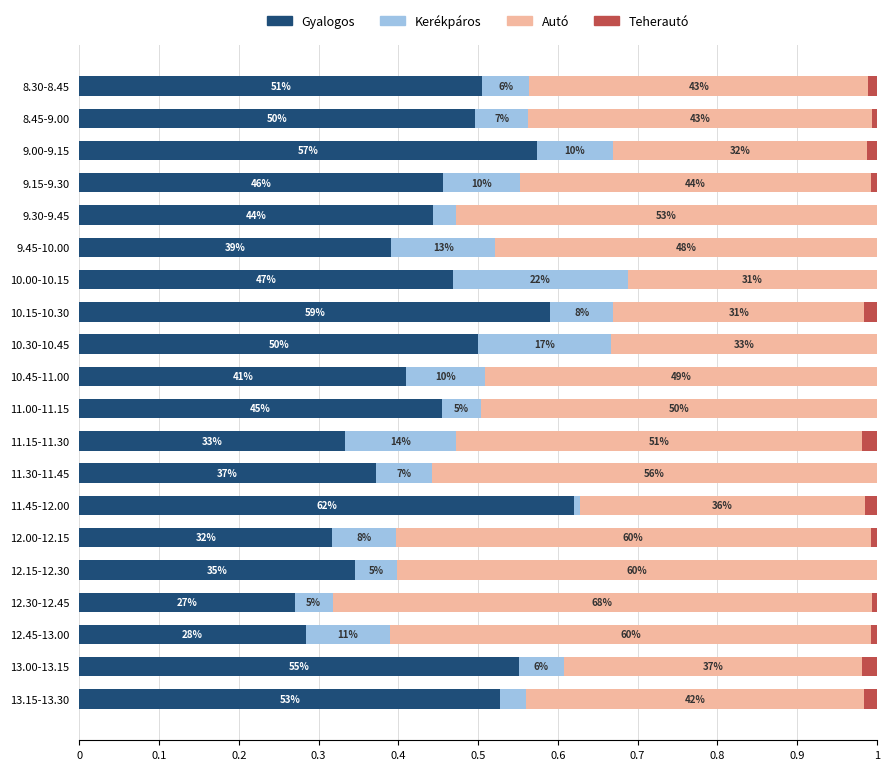

What is the sum of all Gyalogos values?

8.9